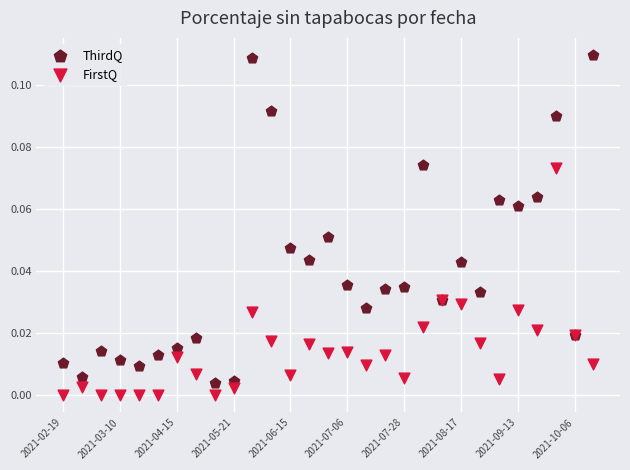

Which series contains the highest Y value?

ThirdQ